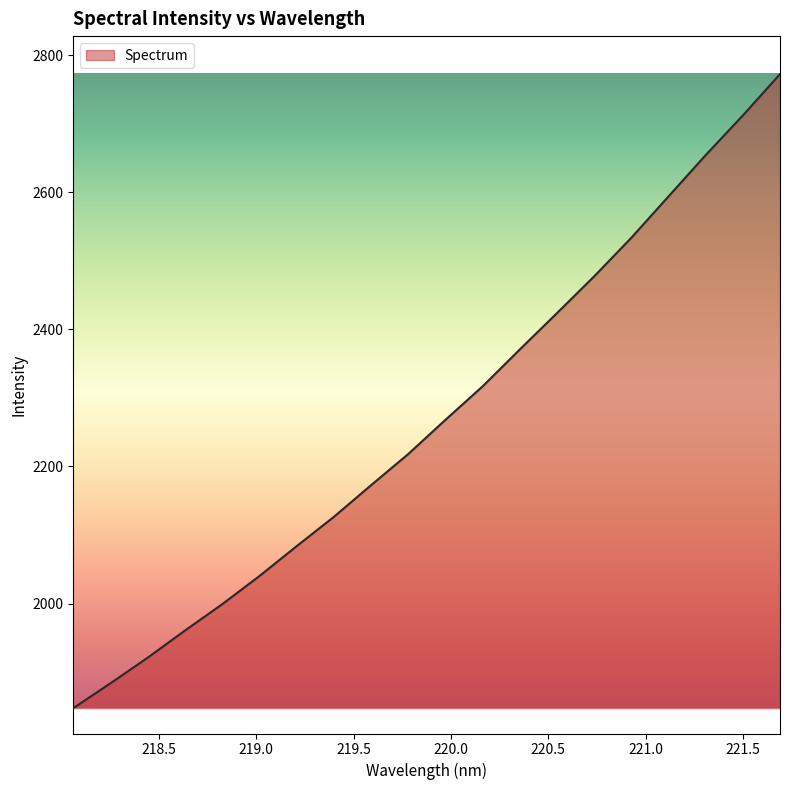

What is the difference between the maximum and minimum values?

925.4